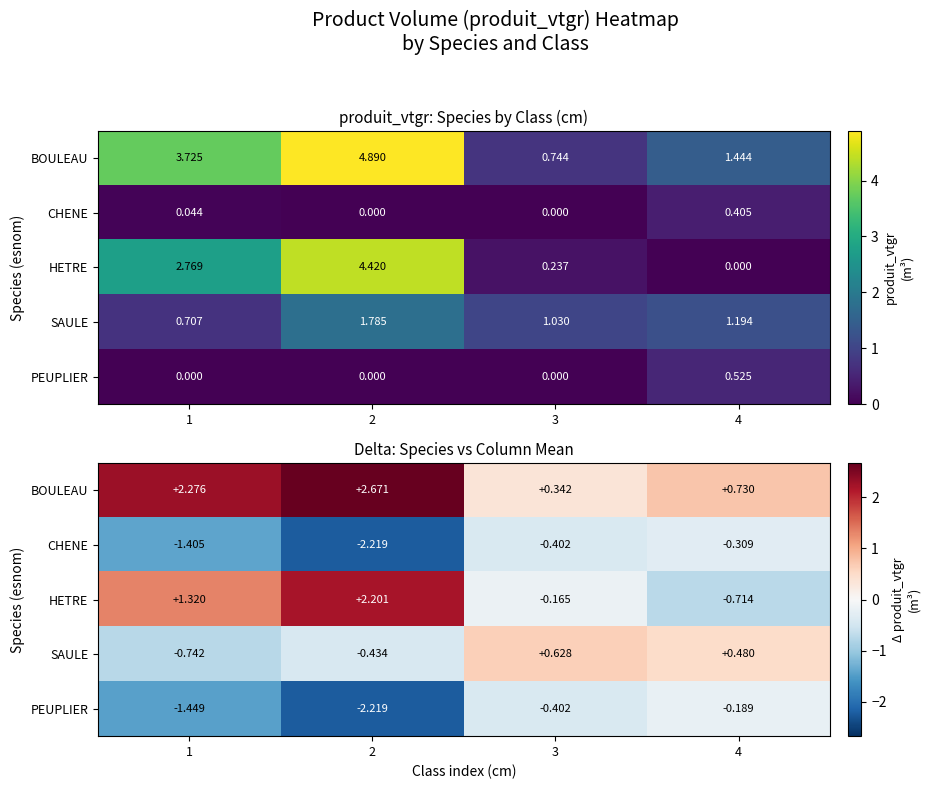

At 3, list the series in order from smallest to largest.

CHENE, PEUPLIER, HETRE, BOULEAU, SAULE